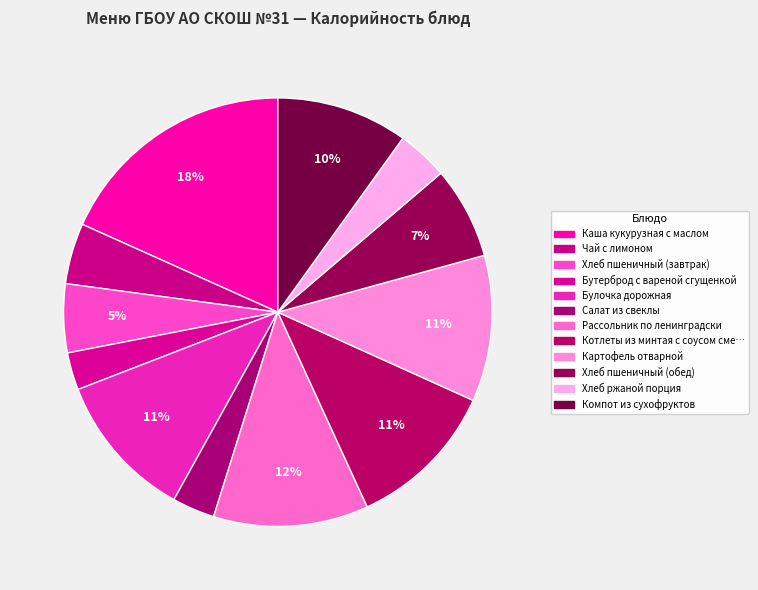

Which category has the biggest portion of the pie?

Каша кукурузная с маслом